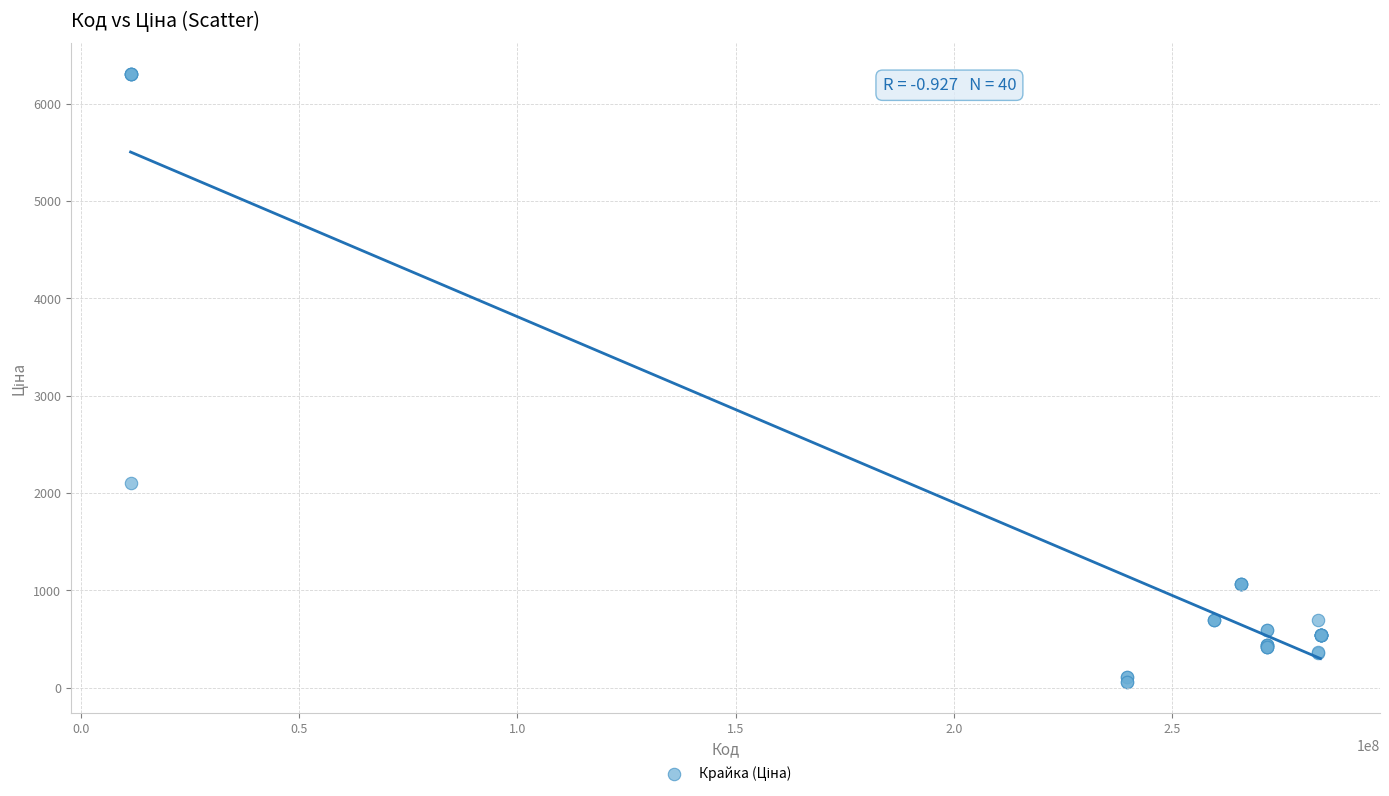

What Y value in the scatter plot is closest to 3182?

2108.4